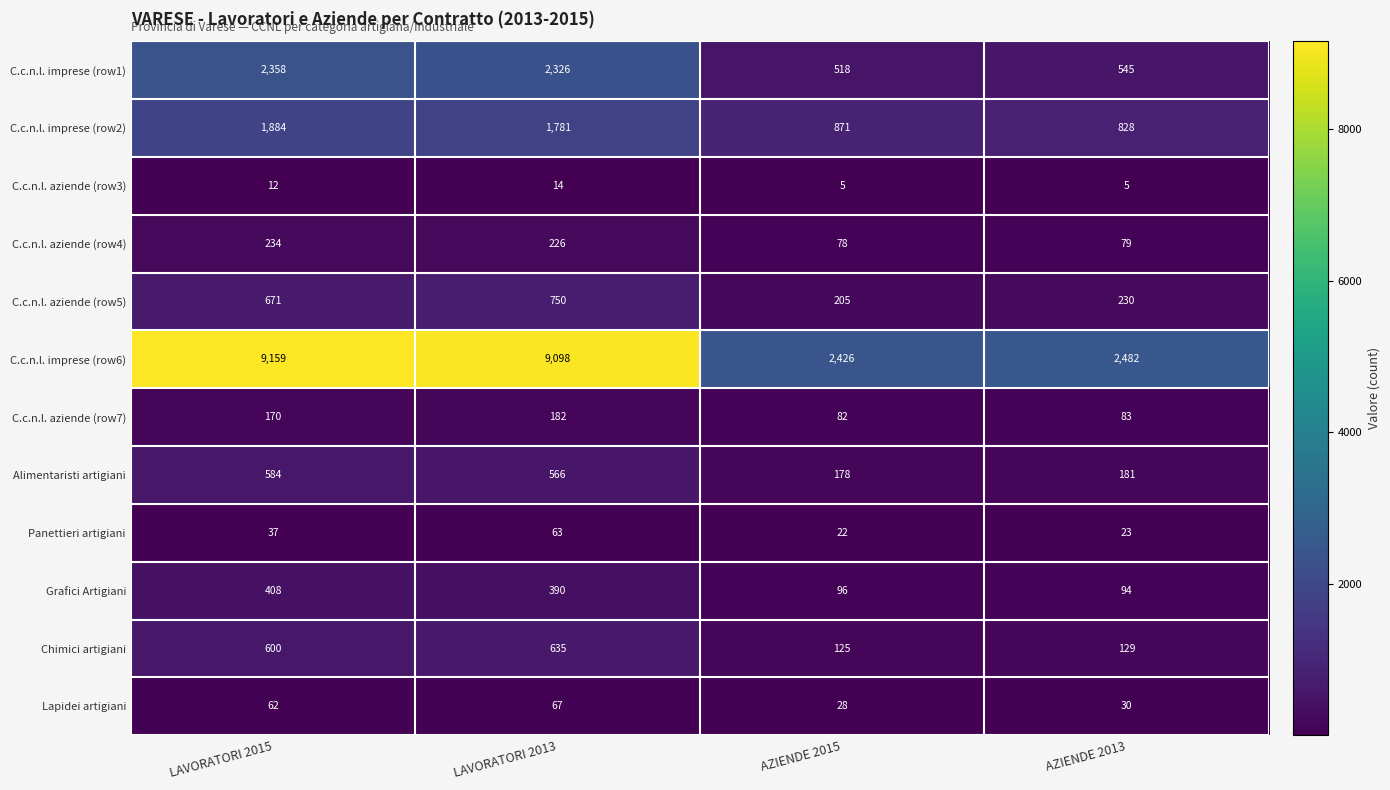

What is the spread (max minus min) of values at AZIENDE 2013?

2477